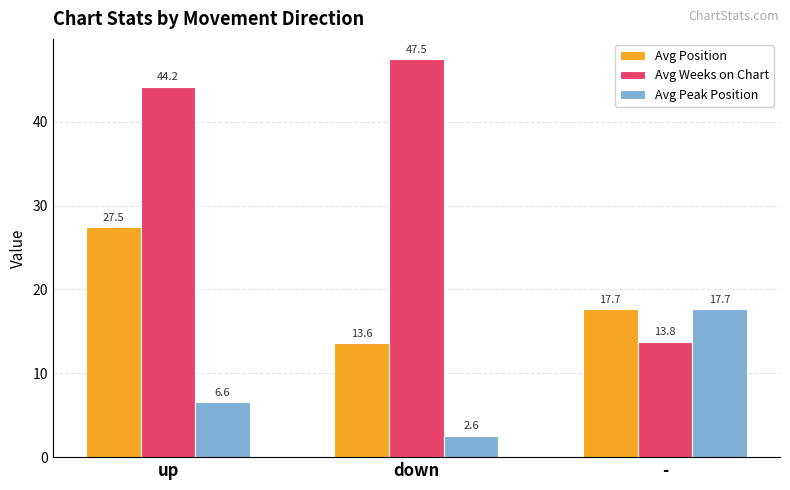

What is the sum of the Avg Peak Position values at - and down?

20.2